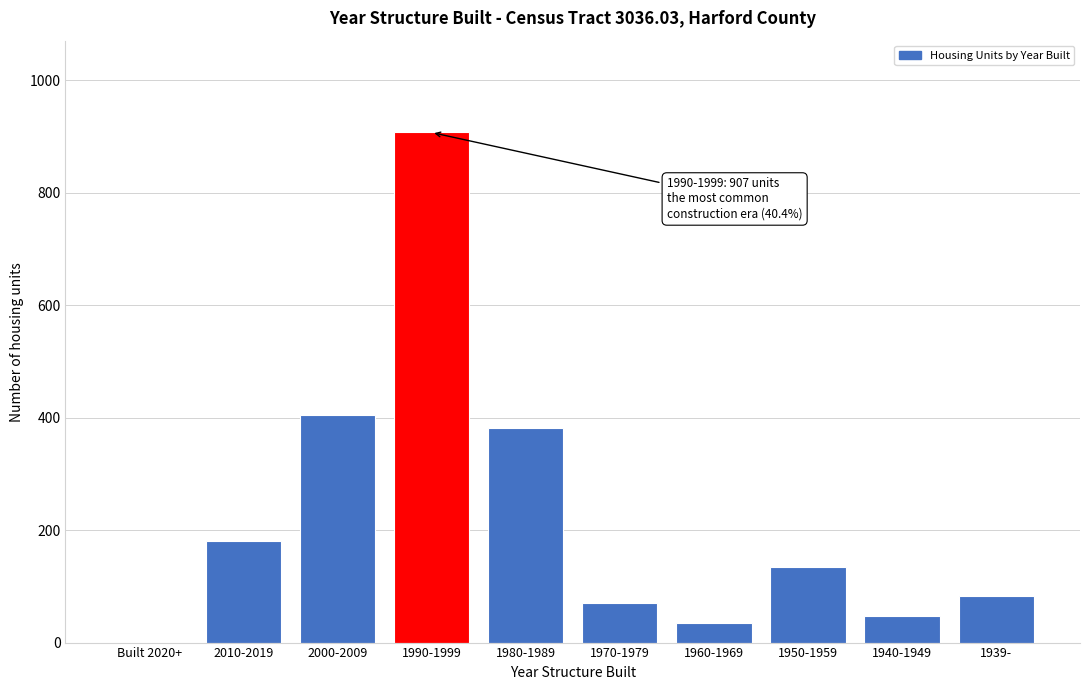

Reading left to right, extract all data points from this chart.

Built 2020+=0	2010-2019=181	2000-2009=405	1990-1999=907	1980-1989=381	1970-1979=70	1960-1969=35	1950-1959=134	1940-1949=47	1939-=83